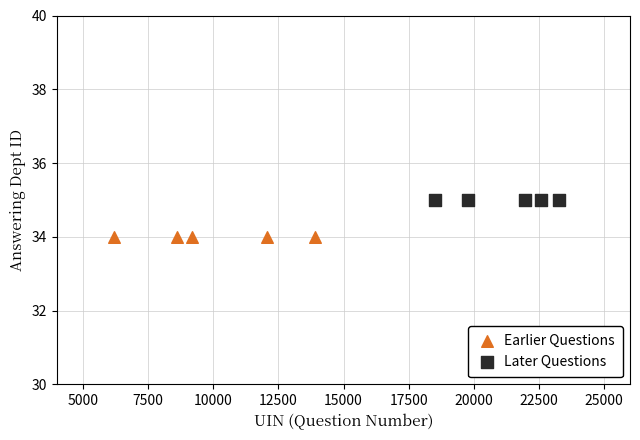

What are all the series names shown in the legend?

Earlier Questions, Later Questions